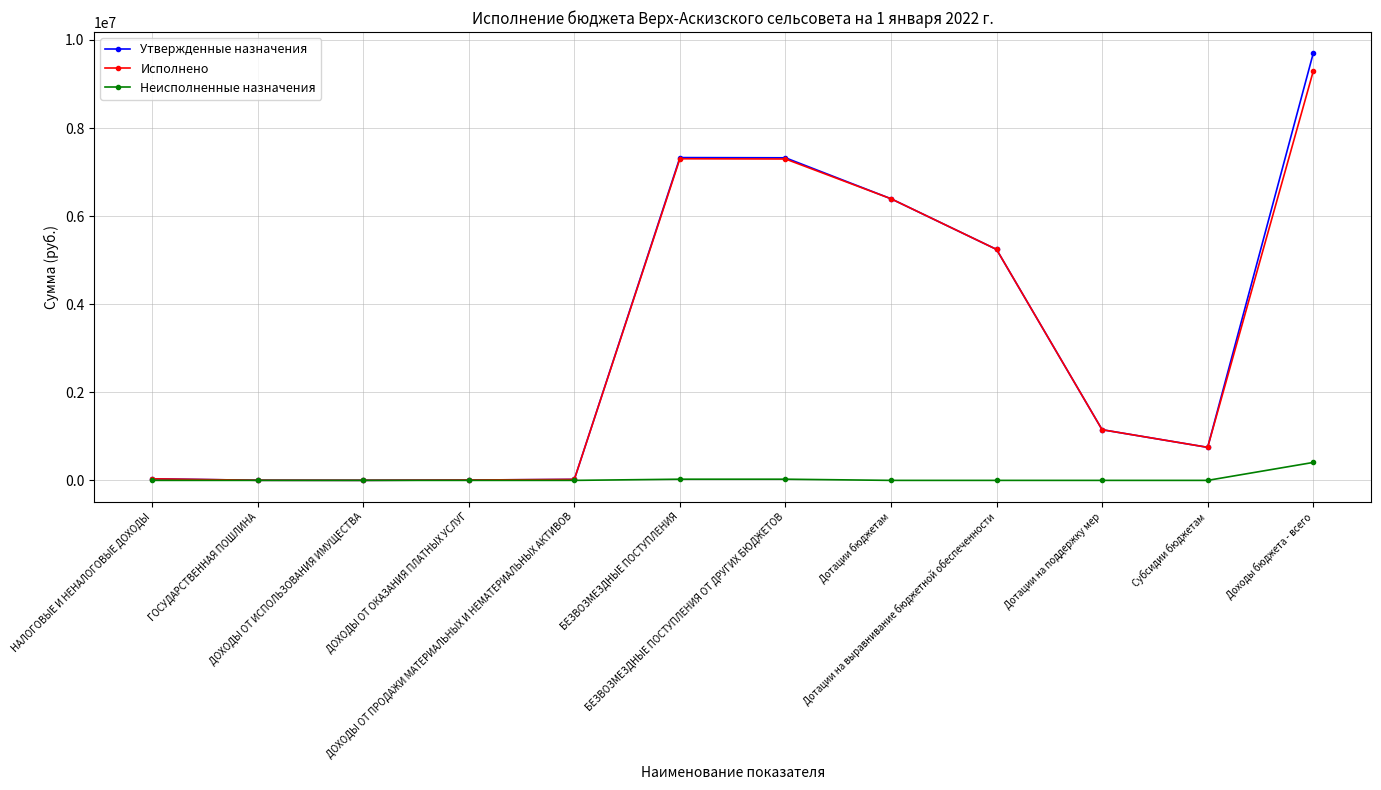

Rank the series by their maximum value, from lowest to highest.

Неисполненные назначения, Исполнено, Утвержденные назначения